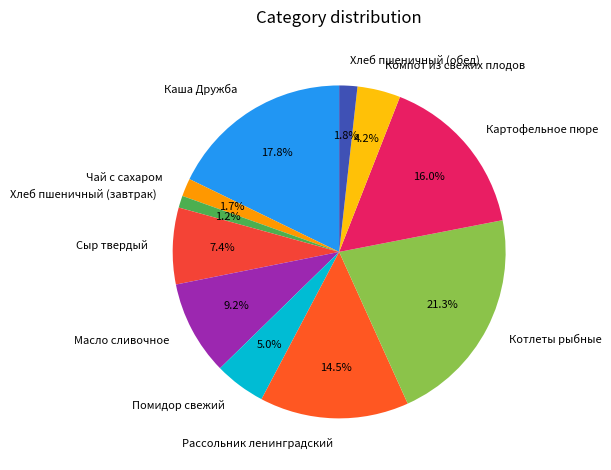

Is there any slice that represents more than half of the pie?

No